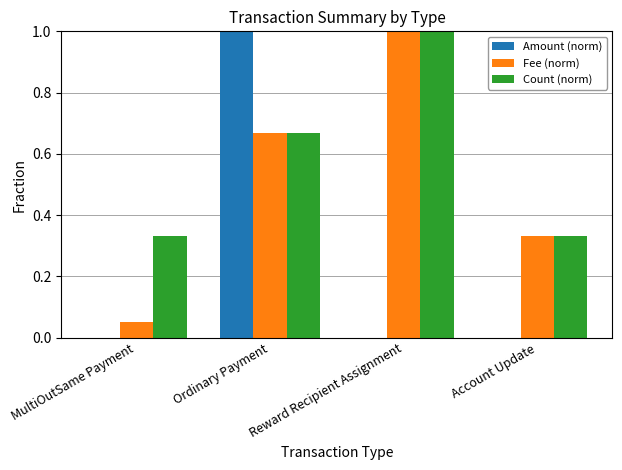

Which category has the highest value in the Amount (norm) series?

Ordinary Payment